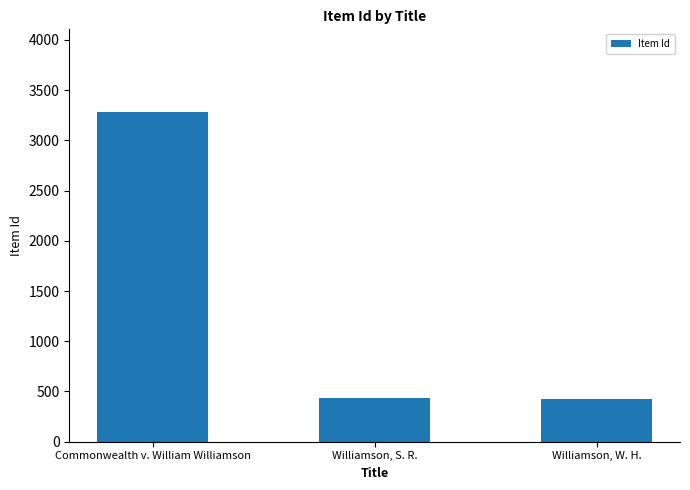

The value at Commonwealth v. William Williamson is 3284. True or false?

True